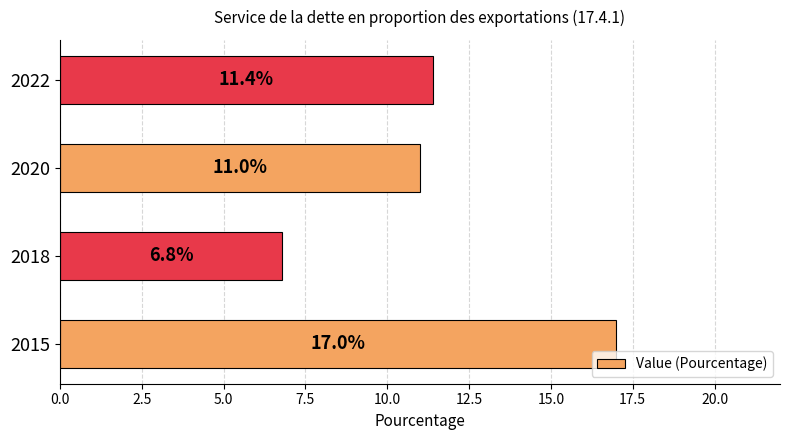

Does the chart contain any negative values?

No